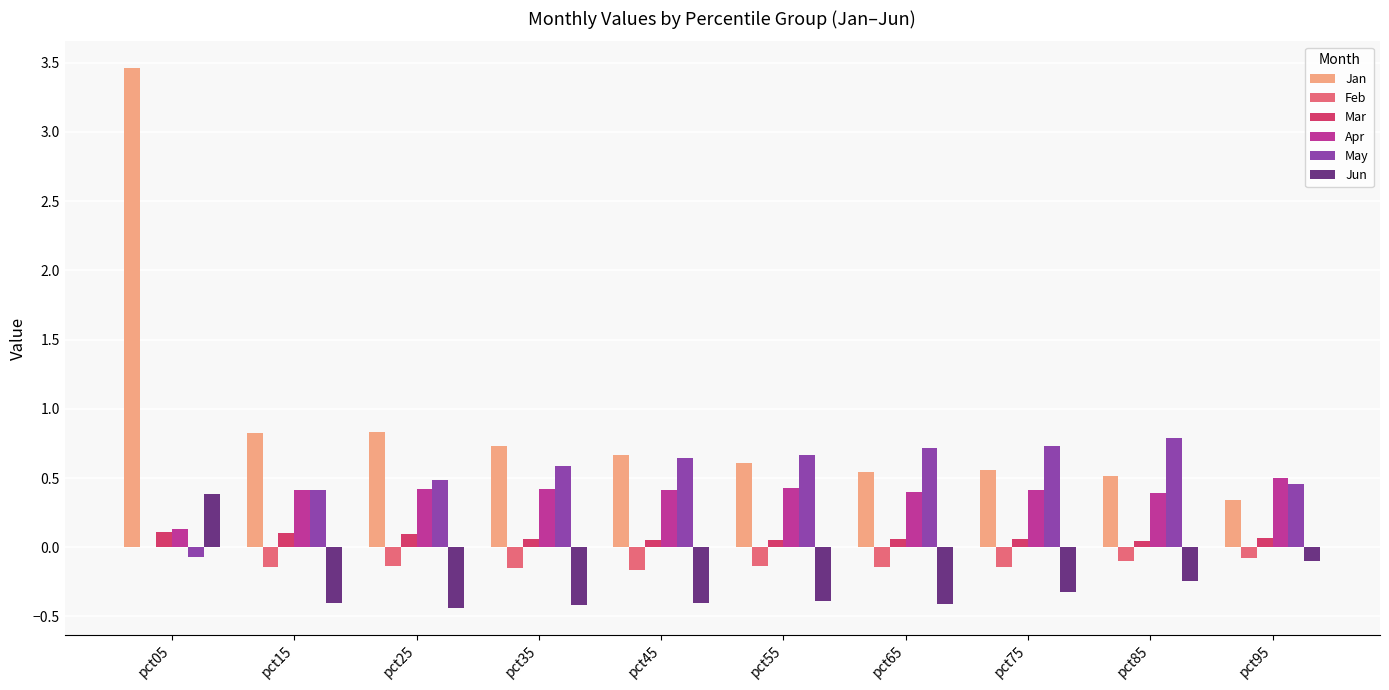

At which label does Jun first exceed 0?

pct05